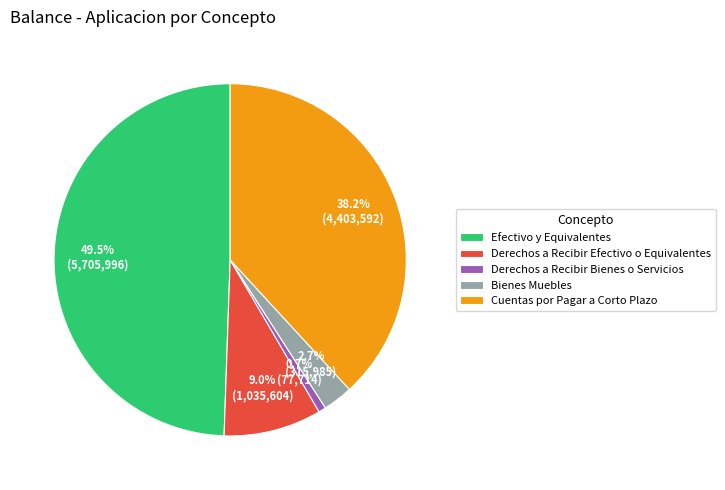

To the nearest percent, what is the difference between the largest and smallest slice percentages?

49%